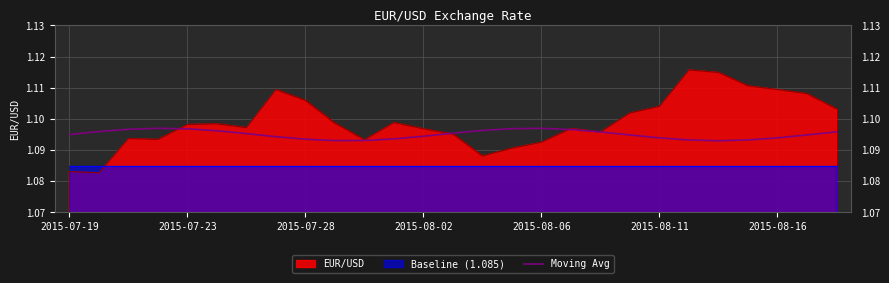

Between 22 and 25, which is larger?

25